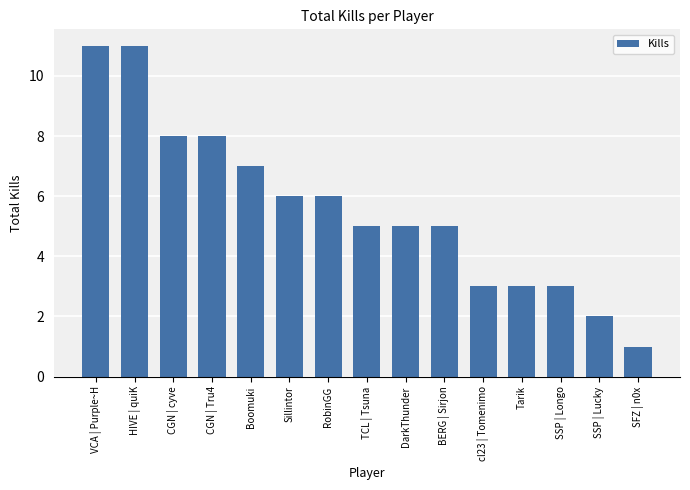

Which category has the lowest value across all series?

SFZ | n0x